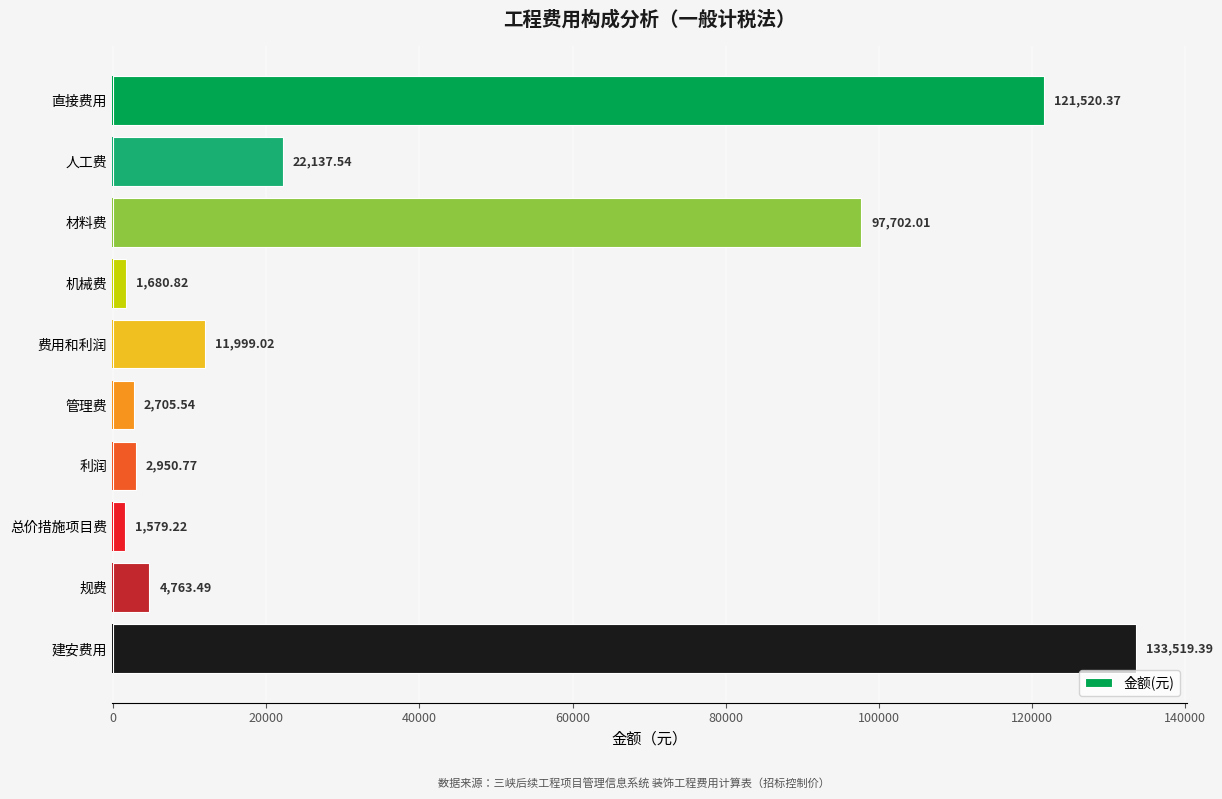

What is the greatest value displayed?

133519.4